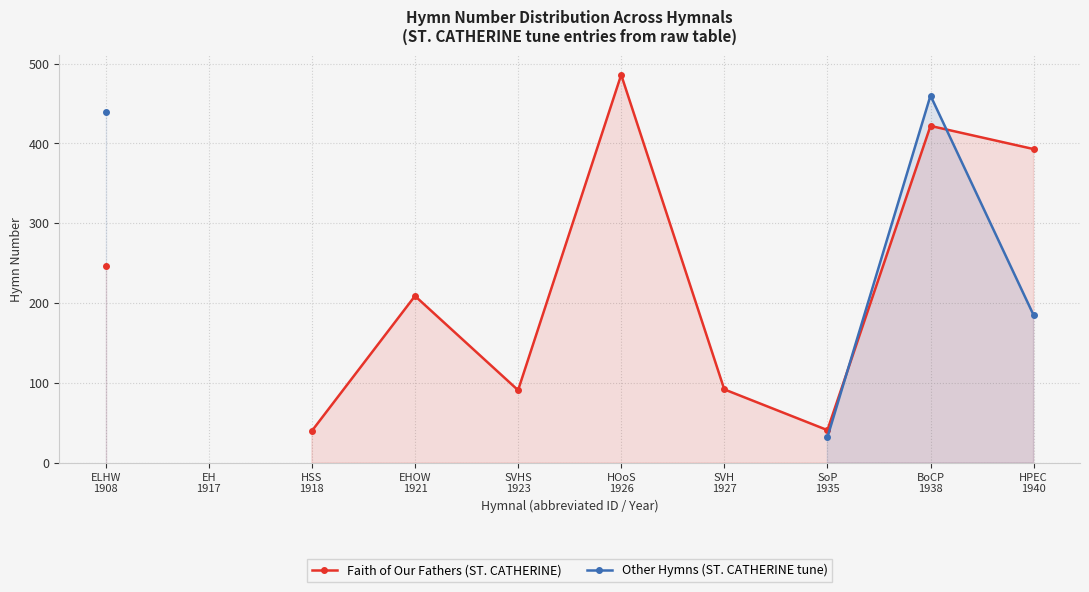

What are all the series names shown in the legend?

Faith of Our Fathers (ST. CATHERINE), Other Hymns (ST. CATHERINE tune)